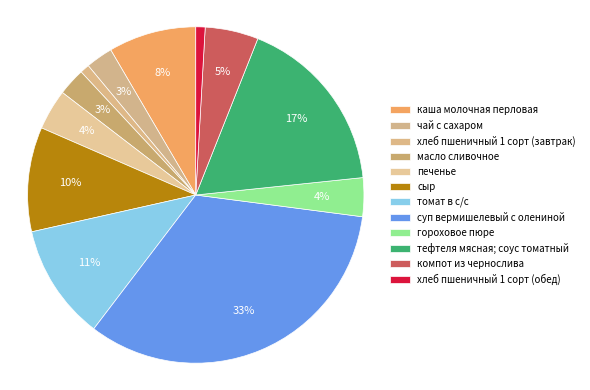

How many slices are in this pie chart?

12